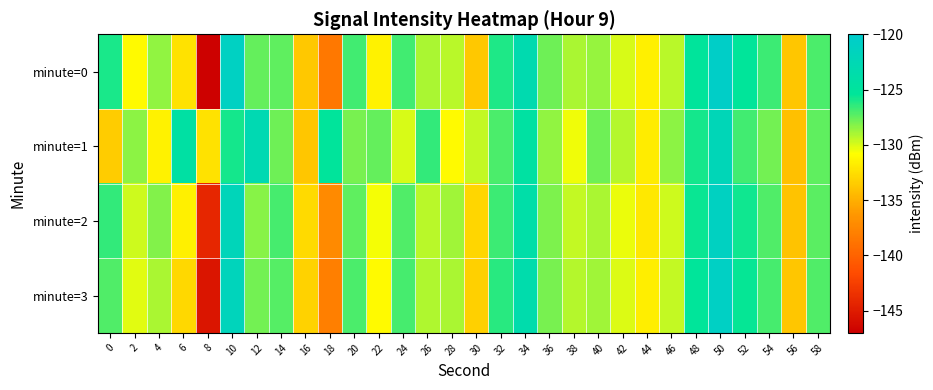

Reading left to right, extract all data points from this chart.

minute=0: 0=-126.0	2=-131.0	4=-128.5	6=-132.3	8=-146.9	10=-121.1	12=-127.5	14=-127.5	16=-133.6	18=-138.5	20=-126.8	22=-131.5	24=-126.8	26=-129.0	28=-129.4	30=-133.6	32=-126.0	34=-123.1	36=-127.8	38=-129.1	40=-128.6	42=-130.0	44=-131.5	46=-129.3	48=-125.1	50=-120.6	52=-125.3	54=-126.7	56=-133.7	58=-127.0
minute=1: 0=-133.4	2=-128.4	4=-131.5	6=-124.4	8=-132.3	10=-125.9	12=-122.8	14=-127.7	16=-133.7	18=-125.1	20=-128.0	22=-127.5	24=-130.0	26=-126.5	28=-131.0	30=-129.5	32=-127.0	34=-124.5	36=-128.5	38=-130.5	40=-127.8	42=-129.2	44=-131.8	46=-128.4	48=-125.9	50=-122.3	52=-126.8	54=-127.9	56=-134.1	58=-127.4
minute=2: 0=-126.5	2=-129.8	4=-128.2	6=-131.5	8=-144.2	10=-122.1	12=-128.3	14=-126.9	16=-132.7	18=-137.2	20=-127.4	22=-130.6	24=-127.1	26=-129.3	28=-128.8	30=-132.9	32=-126.7	34=-123.8	36=-128.1	38=-129.5	40=-129.0	42=-130.4	44=-132.0	46=-129.8	48=-125.6	50=-121.2	52=-125.8	54=-127.1	56=-134.0	58=-127.3
minute=3: 0=-127.1	2=-130.2	4=-129.0	6=-132.8	8=-145.5	10=-121.8	12=-127.9	14=-127.2	16=-133.1	18=-138.0	20=-127.0	22=-131.0	24=-126.9	26=-129.1	28=-129.0	30=-133.2	32=-126.3	34=-123.4	36=-128.0	38=-129.2	40=-128.8	42=-130.1	44=-131.7	46=-129.5	48=-125.3	50=-120.9	52=-125.5	54=-126.9	56=-133.8	58=-127.1